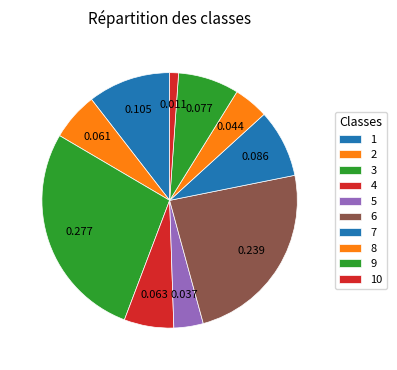

How many slices are in this pie chart?

10